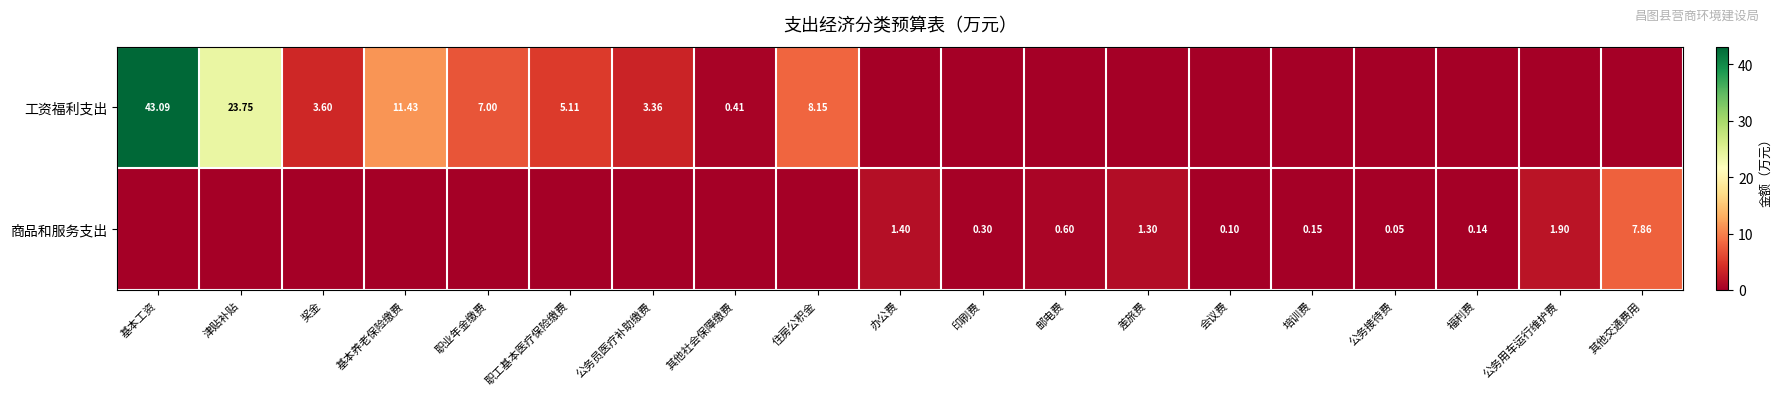

True or false: 工资福利支出 has a value of 0.0 at 差旅费.

True